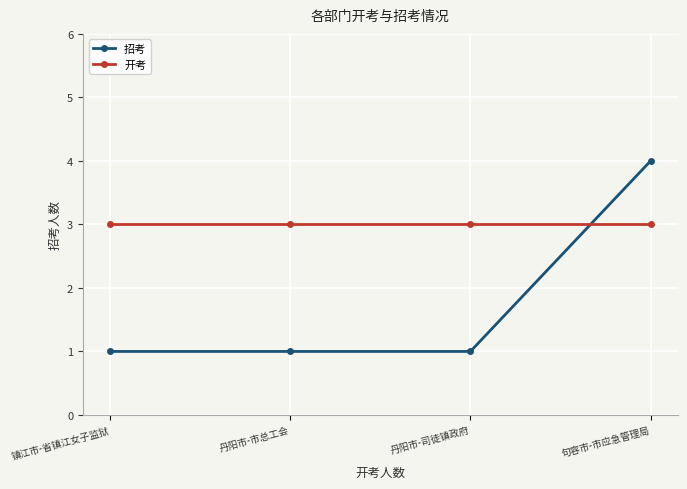

List the series in order of their peak value, lowest first.

开考, 招考